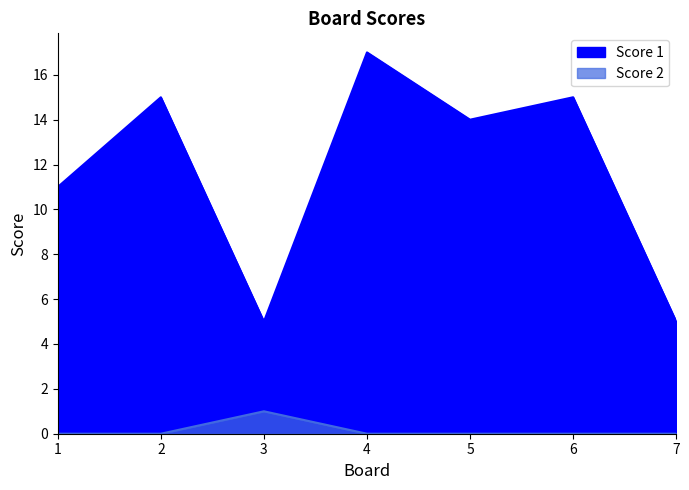

What is the total value across all series at 2?

15